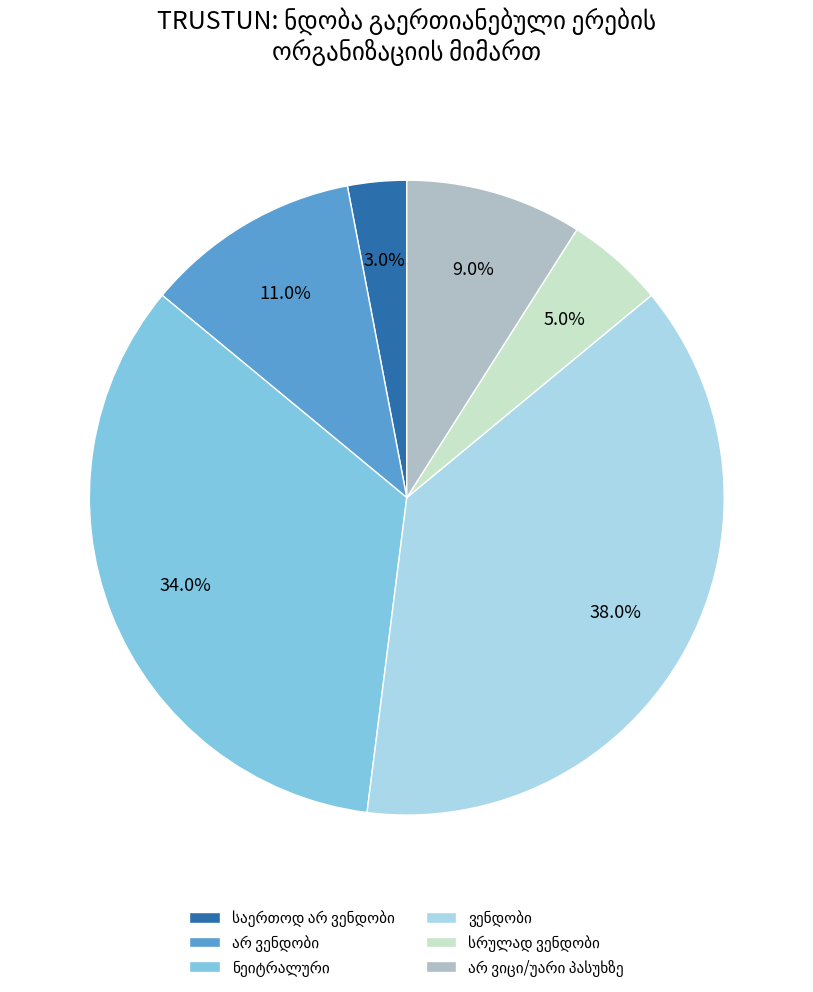

Is there a majority slice in this chart?

No